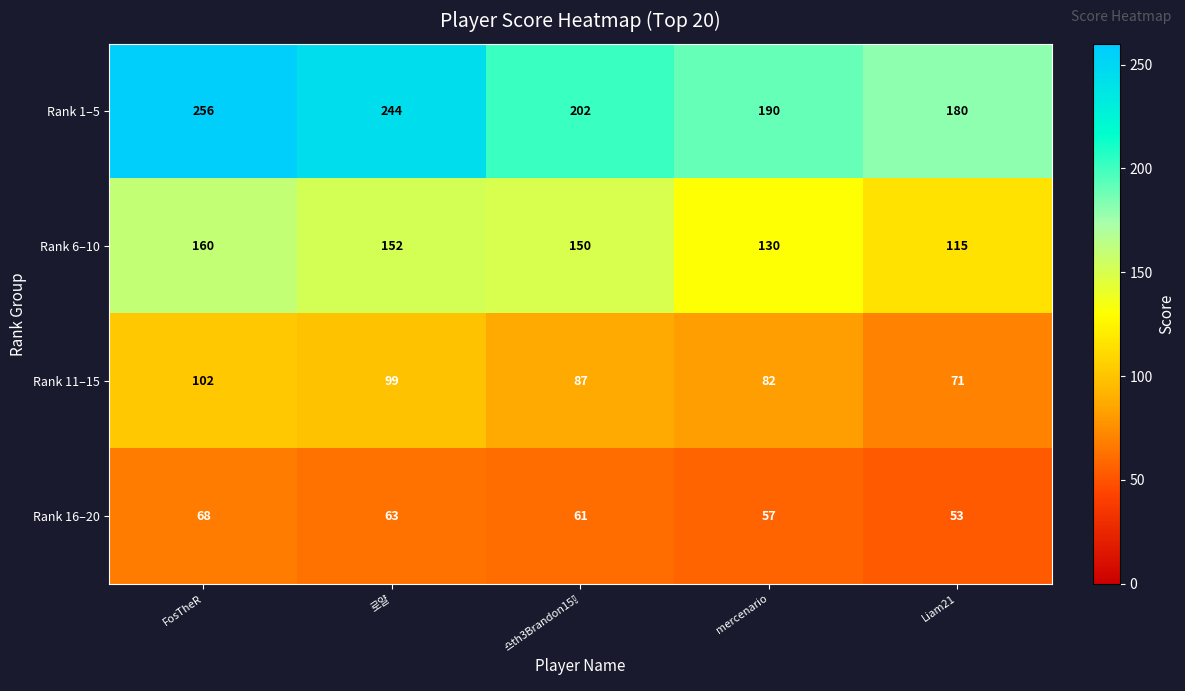

Which series has the largest total across all categories?

Rank 1–5